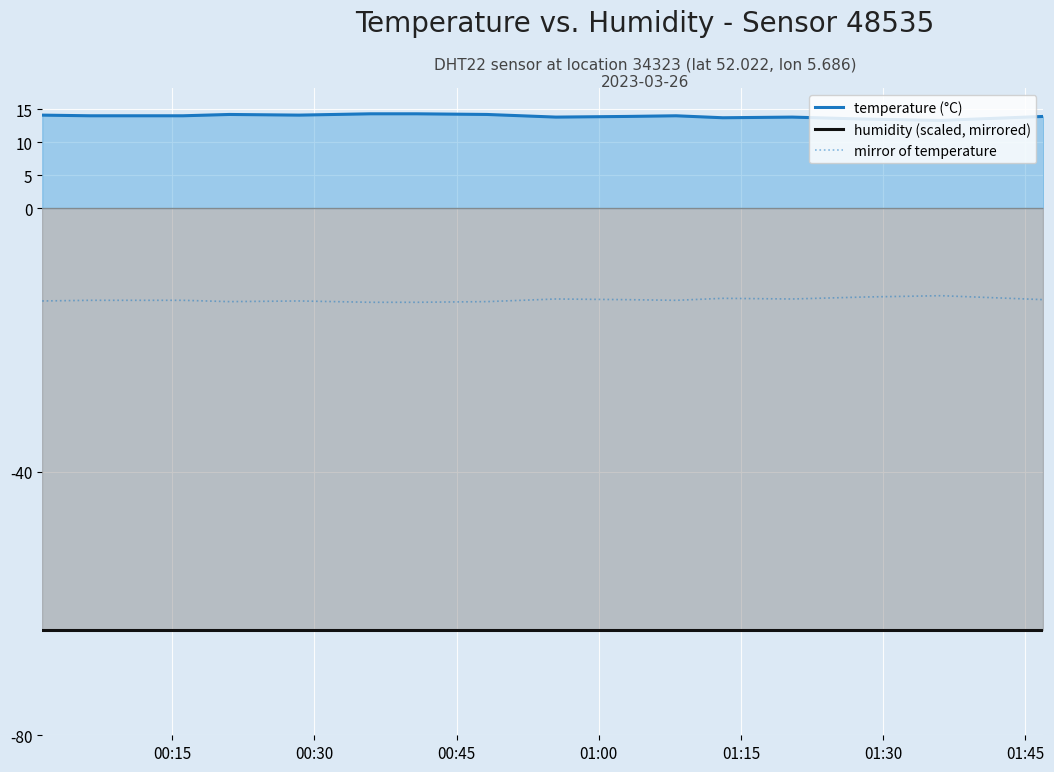

What is the average value of the temperature (°C) series?

13.9